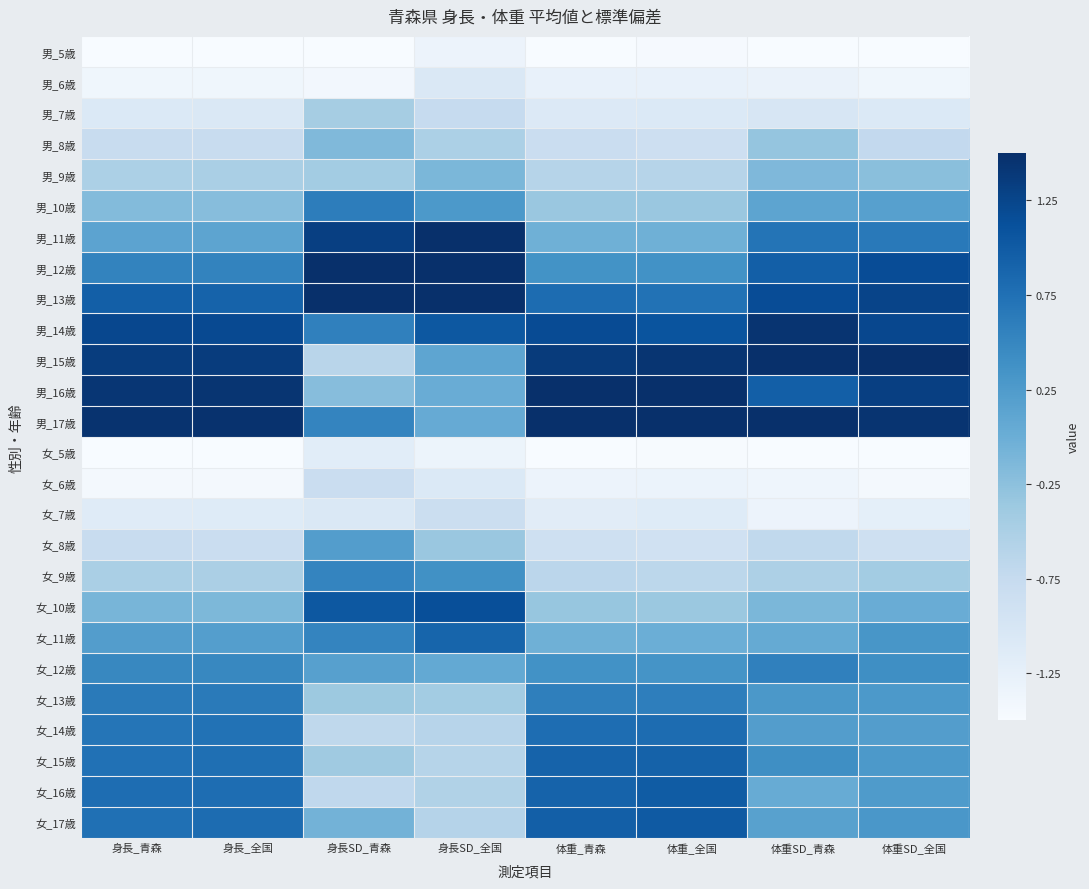

Reading left to right, what are all the values shown in this chart?

男_5歳: 身長_青森=-1.7	身長_全国=-1.7	身長SD_青森=-1.7	身長SD_全国=-1.3	体重_青森=-1.5	体重_全国=-1.5	体重SD_青森=-1.9	体重SD_全国=-1.7
男_6歳: 身長_青森=-1.4	身長_全国=-1.4	身長SD_青森=-1.4	身長SD_全国=-1.1	体重_青森=-1.3	体重_全国=-1.3	体重SD_青森=-1.3	体重SD_全国=-1.4
男_7歳: 身長_青森=-1.1	身長_全国=-1.1	身長SD_青森=-0.5	身長SD_全国=-0.8	体重_青森=-1.1	体重_全国=-1.1	体重SD_青森=-1.0	体重SD_全国=-1.1
男_8歳: 身長_青森=-0.8	身長_全国=-0.8	身長SD_青森=-0.2	身長SD_全国=-0.5	体重_青森=-0.8	体重_全国=-0.9	体重SD_青森=-0.3	体重SD_全国=-0.7
男_9歳: 身長_青森=-0.5	身長_全国=-0.5	身長SD_青森=-0.4	身長SD_全国=-0.1	体重_青森=-0.6	体重_全国=-0.6	体重SD_青森=-0.1	体重SD_全国=-0.2
男_10歳: 身長_青森=-0.2	身長_全国=-0.2	身長SD_青森=0.6	身長SD_全国=0.3	体重_青森=-0.3	体重_全国=-0.3	体重SD_青森=0.1	体重SD_全国=0.2
男_11歳: 身長_青森=0.1	身長_全国=0.1	身長SD_青森=1.3	身長SD_全国=1.5	体重_青森=-0.0	体重_全国=-0.0	体重SD_青森=0.7	体重SD_全国=0.7
男_12歳: 身長_青森=0.5	身長_全国=0.5	身長SD_青森=2.6	身長SD_全国=2.6	体重_青森=0.4	体重_全国=0.4	体重SD_青森=1.0	体重SD_全国=1.2
男_13歳: 身長_青森=1.0	身長_全国=0.9	身長SD_青森=2.2	身長SD_全国=2.1	体重_青森=0.8	体重_全国=0.7	体重SD_青森=1.2	体重SD_全国=1.3
男_14歳: 身長_青森=1.2	身長_全国=1.2	身長SD_青森=0.6	身長SD_全国=1.0	体重_青森=1.2	体重_全国=1.1	体重SD_青森=1.4	体重SD_全国=1.2
男_15歳: 身長_青森=1.3	身長_全国=1.4	身長SD_青森=-0.6	身長SD_全国=0.1	体重_青森=1.4	体重_全国=1.4	体重SD_青森=1.7	体重SD_全国=1.5
男_16歳: 身長_青森=1.4	身長_全国=1.4	身長SD_青森=-0.2	身長SD_全国=0.0	体重_青森=1.5	体重_全国=1.6	体重SD_青森=1.0	体重SD_全国=1.3
男_17歳: 身長_青森=1.5	身長_全国=1.5	身長SD_青森=0.5	身長SD_全国=0.0	体重_青森=1.8	体重_全国=1.7	体重SD_青森=1.6	体重SD_全国=1.4
女_5歳: 身長_青森=-1.8	身長_全国=-1.8	身長SD_青森=-1.2	身長SD_全国=-1.3	体重_青森=-1.5	体重_全国=-1.5	体重SD_青森=-1.7	体重SD_全国=-1.7
女_6歳: 身長_青森=-1.5	身長_全国=-1.4	身長SD_青森=-0.8	身長SD_全国=-1.1	体重_青森=-1.3	体重_全国=-1.3	体重SD_青森=-1.4	体重SD_全国=-1.5
女_7歳: 身長_青森=-1.1	身長_全国=-1.1	身長SD_青森=-1.1	身長SD_全国=-0.8	体重_青森=-1.2	体重_全国=-1.1	体重SD_青森=-1.3	体重SD_全国=-1.2
女_8歳: 身長_青森=-0.8	身長_全国=-0.8	身長SD_青森=0.2	身長SD_全国=-0.3	体重_青森=-0.9	体重_全国=-0.9	体重SD_青森=-0.7	体重SD_全国=-0.9
女_9歳: 身長_青森=-0.5	身長_全国=-0.5	身長SD_青森=0.5	身長SD_全国=0.4	体重_青森=-0.6	体重_全国=-0.7	体重SD_青森=-0.5	体重SD_全国=-0.4
女_10歳: 身長_青森=-0.1	身長_全国=-0.1	身長SD_青森=1.0	身長SD_全国=1.1	体重_青森=-0.3	体重_全国=-0.4	体重SD_青森=-0.1	体重SD_全国=0.0
女_11歳: 身長_青森=0.2	身長_全国=0.2	身長SD_青森=0.5	身長SD_全国=0.9	体重_青森=-0.0	体重_全国=-0.0	体重SD_青森=0.0	体重SD_全国=0.3
女_12歳: 身長_青森=0.5	身長_全国=0.5	身長SD_青森=0.2	身長SD_全国=0.1	体重_青森=0.4	体重_全国=0.3	体重SD_青森=0.6	体重SD_全国=0.4
女_13歳: 身長_青森=0.6	身長_全国=0.6	身長SD_青森=-0.4	身長SD_全国=-0.4	体重_青森=0.6	体重_全国=0.6	体重SD_青森=0.3	体重SD_全国=0.3
女_14歳: 身長_青森=0.7	身長_全国=0.7	身長SD_青森=-0.7	身長SD_全国=-0.6	体重_青森=0.8	体重_全国=0.8	体重SD_青森=0.2	体重SD_全国=0.2
女_15歳: 身長_青森=0.7	身長_全国=0.8	身長SD_青森=-0.4	身長SD_全国=-0.6	体重_青森=0.9	体重_全国=0.9	体重SD_青森=0.4	体重SD_全国=0.3
女_16歳: 身長_青森=0.8	身長_全国=0.8	身長SD_青森=-0.7	身長SD_全国=-0.6	体重_青森=0.9	体重_全国=1.0	体重SD_青森=0.0	体重SD_全国=0.2
女_17歳: 身長_青森=0.8	身長_全国=0.8	身長SD_青森=-0.1	身長SD_全国=-0.6	体重_青森=1.0	体重_全国=1.0	体重SD_青森=0.2	体重SD_全国=0.3